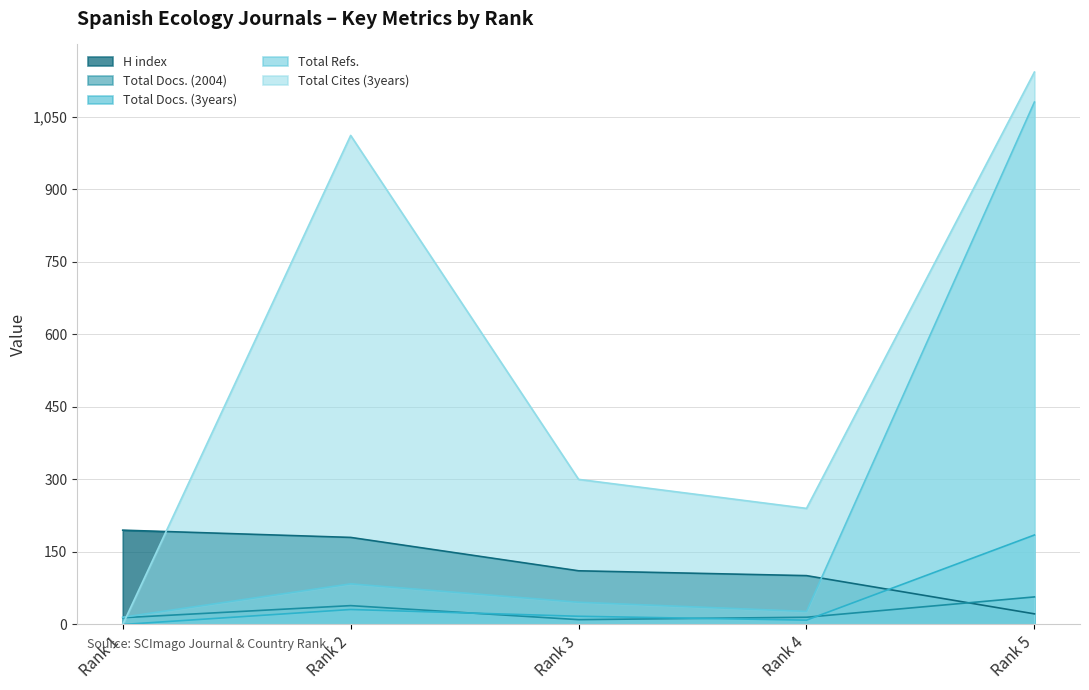

Reading left to right, list all the values displayed in this chart.

H index: Rank 1=195	Rank 2=180	Rank 3=111	Rank 4=101	Rank 5=22
Total Docs. (2004): Rank 1=14	Rank 2=39	Rank 3=10	Rank 4=15	Rank 5=57
Total Docs. (3years): Rank 1=0	Rank 2=31	Rank 3=17	Rank 4=9	Rank 5=185
Total Refs.: Rank 1=15	Rank 2=84	Rank 3=46	Rank 4=27	Rank 5=1080
Total Cites (3years): Rank 1=0	Rank 2=1011	Rank 3=300	Rank 4=240	Rank 5=1142